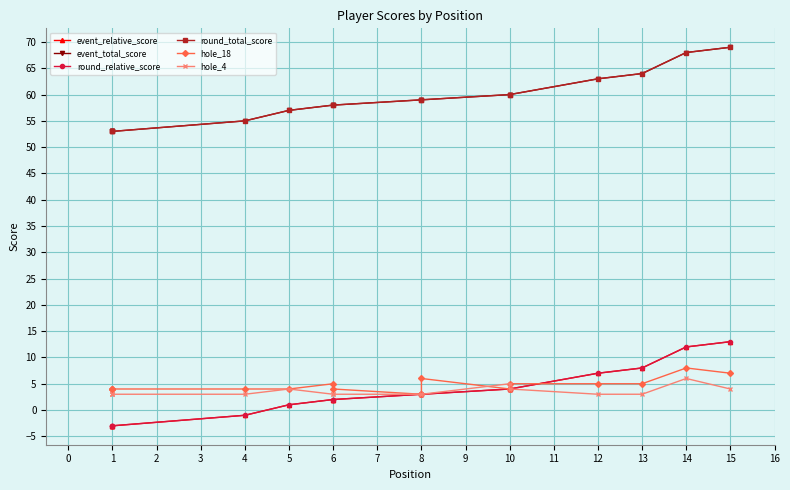

Which series changed the most between 8 and 10?

hole_4